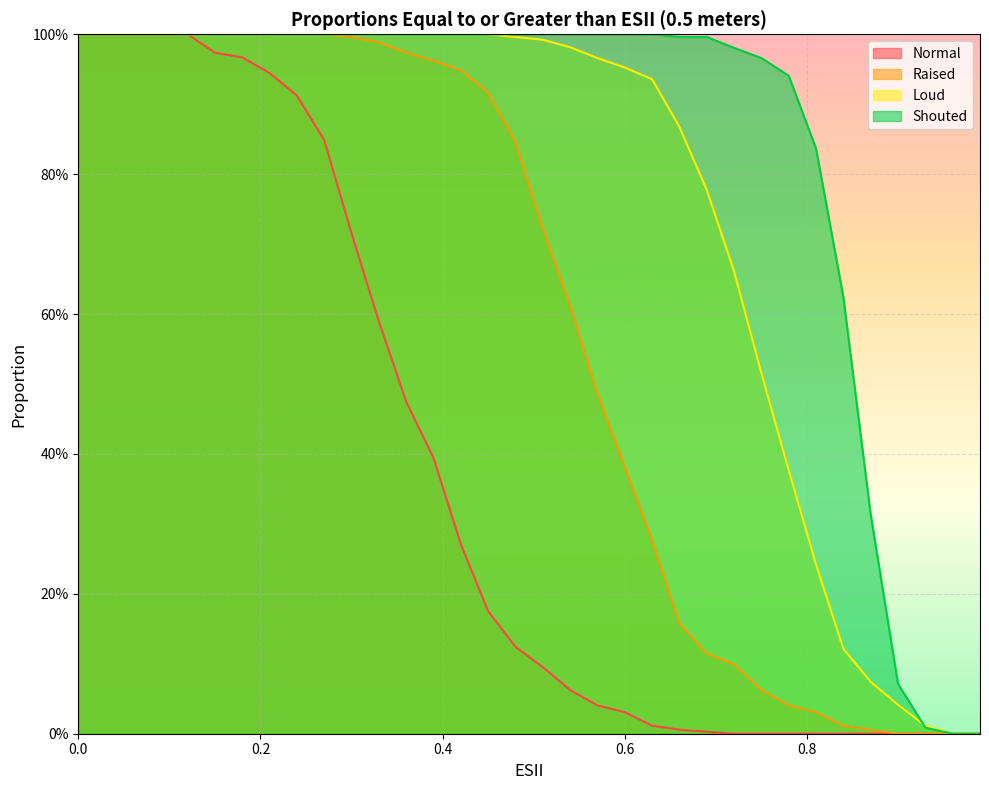

What is the total value across all series at 0.75?

1.5